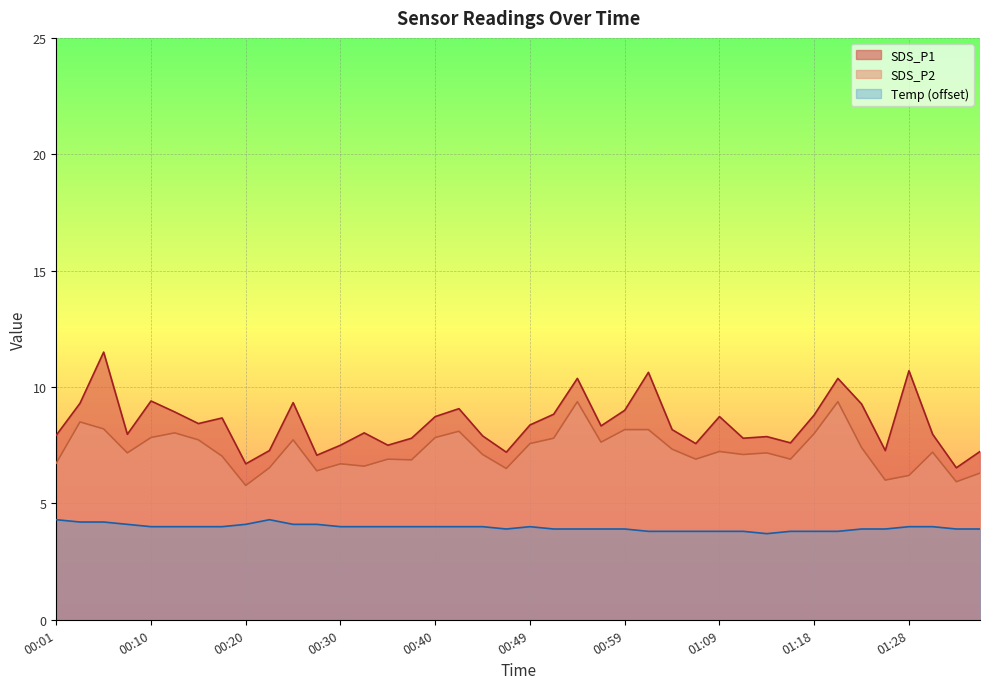

Reading left to right, what are all the values shown in this chart?

SDS_P1: 7.9	9.3	11.5	8.0	9.4	8.9	8.4	8.7	6.7	7.3	9.3	7.1	7.5	8.0	7.5	7.8	8.7	9.1	7.9	7.2	8.4	8.8	10.4	8.3	9.0	10.6	8.2	7.6	8.7	7.8	7.9	7.6	8.8	10.4	9.3	7.3	10.7	8.0	6.5	7.2
SDS_P2: 6.7	8.5	8.2	7.2	7.8	8.0	7.7	7.0	5.8	6.5	7.7	6.4	6.7	6.6	6.9	6.9	7.8	8.1	7.1	6.5	7.6	7.8	9.4	7.6	8.2	8.2	7.3	6.9	7.2	7.1	7.2	6.9	8.0	9.4	7.4	6.0	6.2	7.2	5.9	6.3
Temp: 4.3	4.2	4.2	4.1	4.0	4.0	4.0	4.0	4.1	4.3	4.1	4.1	4.0	4.0	4.0	4.0	4.0	4.0	4.0	3.9	4.0	3.9	3.9	3.9	3.9	3.8	3.8	3.8	3.8	3.8	3.7	3.8	3.8	3.8	3.9	3.9	4.0	4.0	3.9	3.9